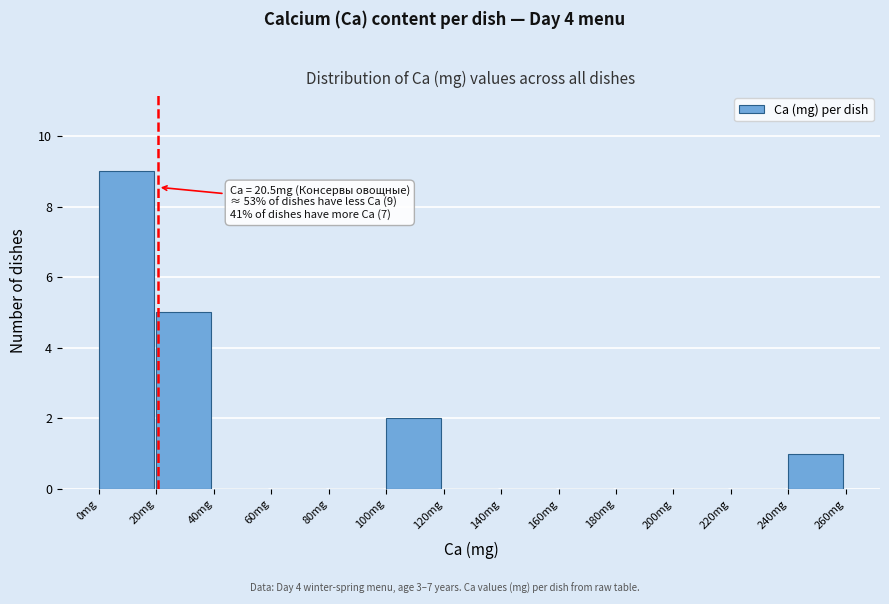

Which range on the x-axis has the tallest bar?

0 to 20